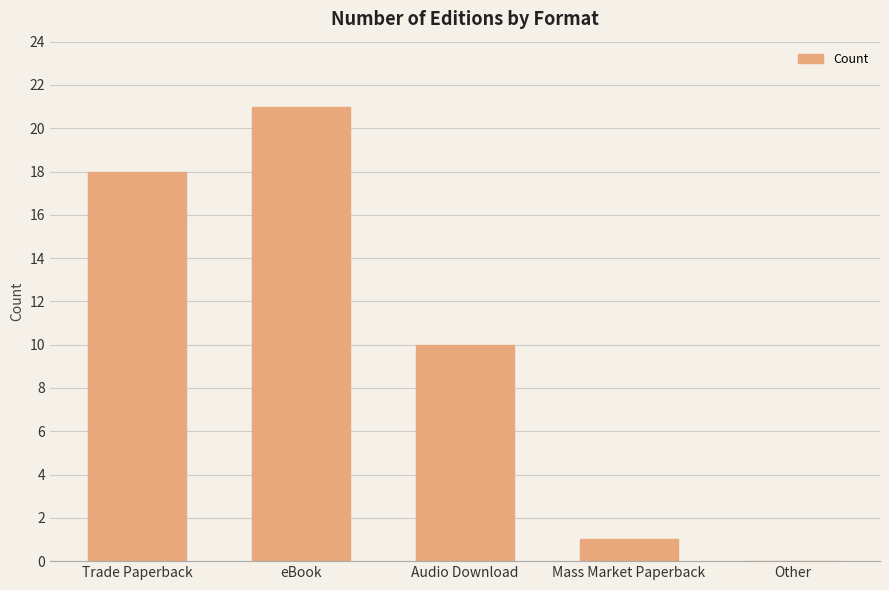

Reading left to right, extract all data points from this chart.

Trade Paperback=18	eBook=21	Audio Download=10	Mass Market Paperback=1	Other=0